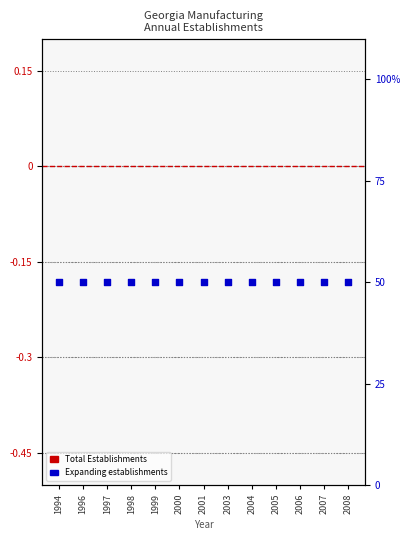

Which series reaches the minimum Y coordinate?

Total Establishments